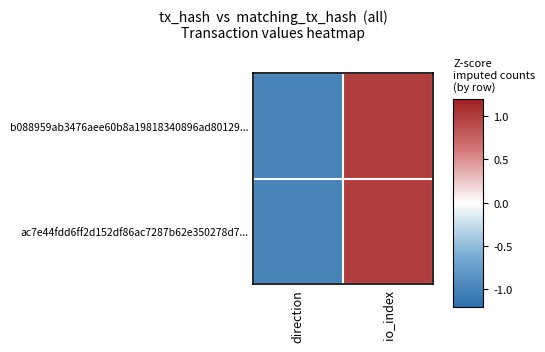

Reading left to right, transcribe all the data shown in this chart.

b088959ab3476aee60b8a19818340896ad80129...: direction=-1	io_index=1
ac7e44fdd6ff2d152df86ac7287b62e350278d7...: direction=-1	io_index=1